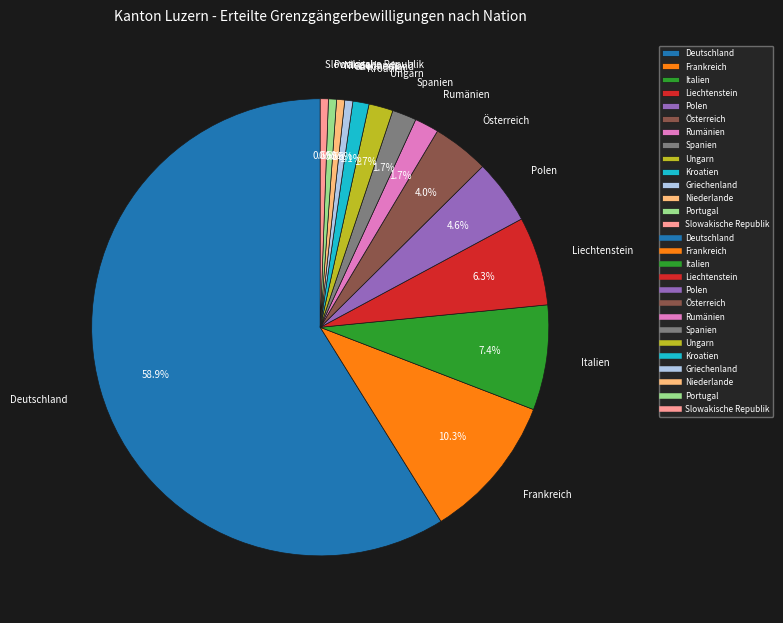

Which category has the biggest portion of the pie?

Deutschland